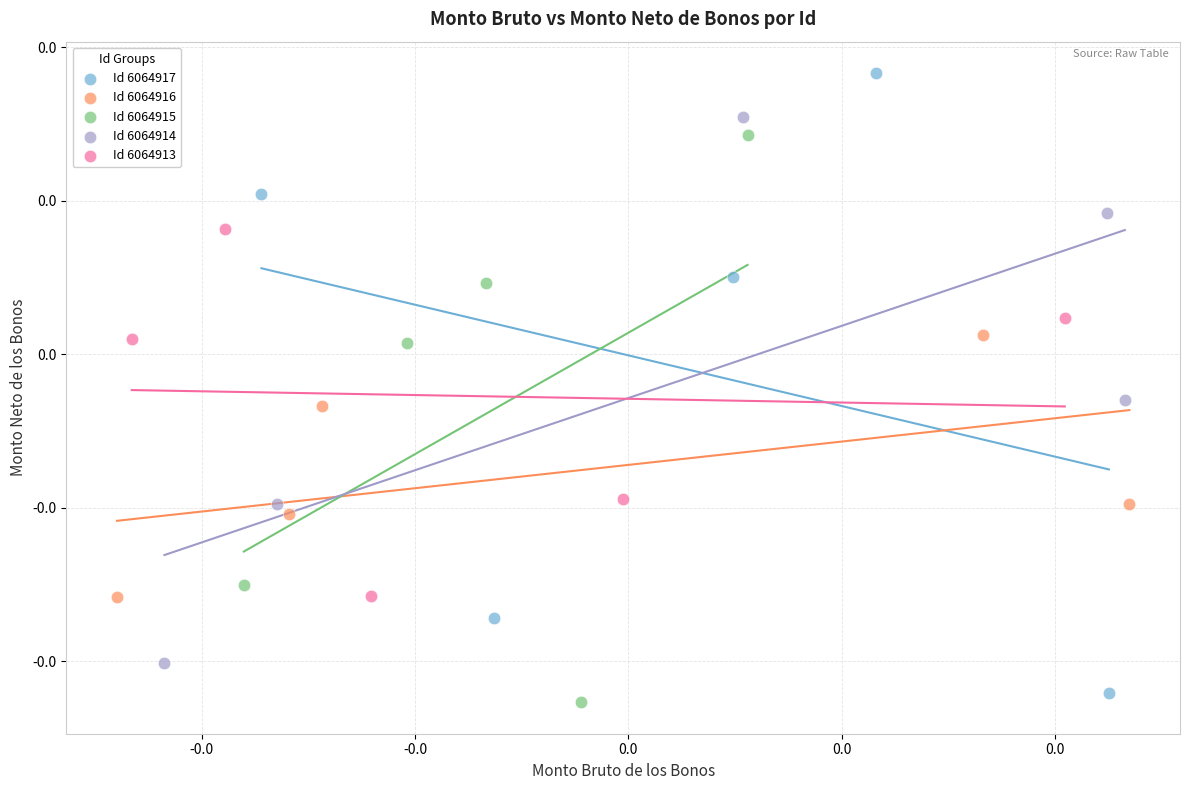

What are all the series names shown in the legend?

Id 6064917, Id 6064916, Id 6064915, Id 6064914, Id 6064913